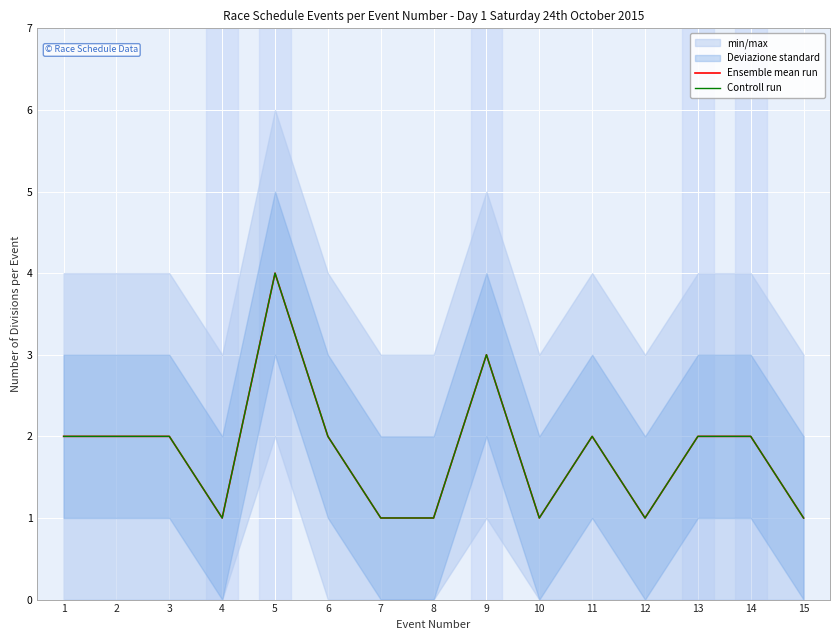

The Controll run series shows 4 at 5. True or false?

True